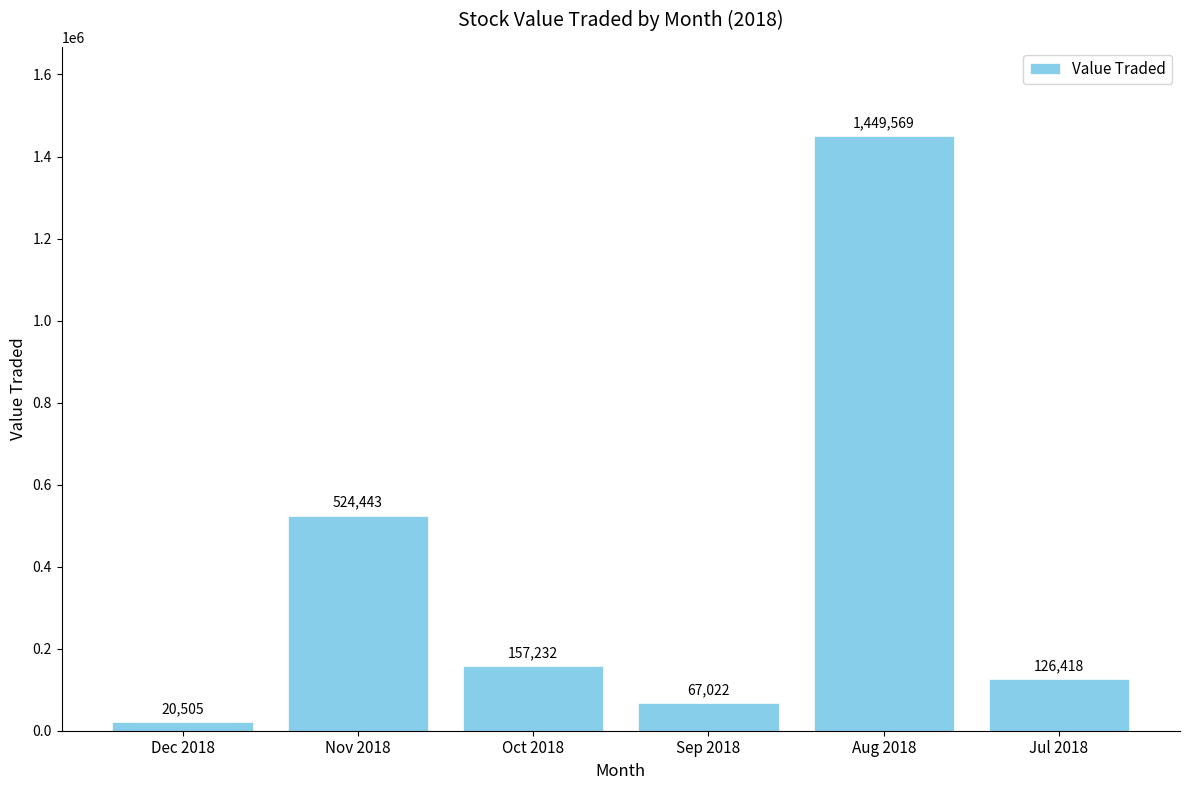

Reading right to left, transcribe all the data shown in this chart.

Jul 2018=126418	Aug 2018=1449569	Sep 2018=67022	Oct 2018=157232	Nov 2018=524443	Dec 2018=20505